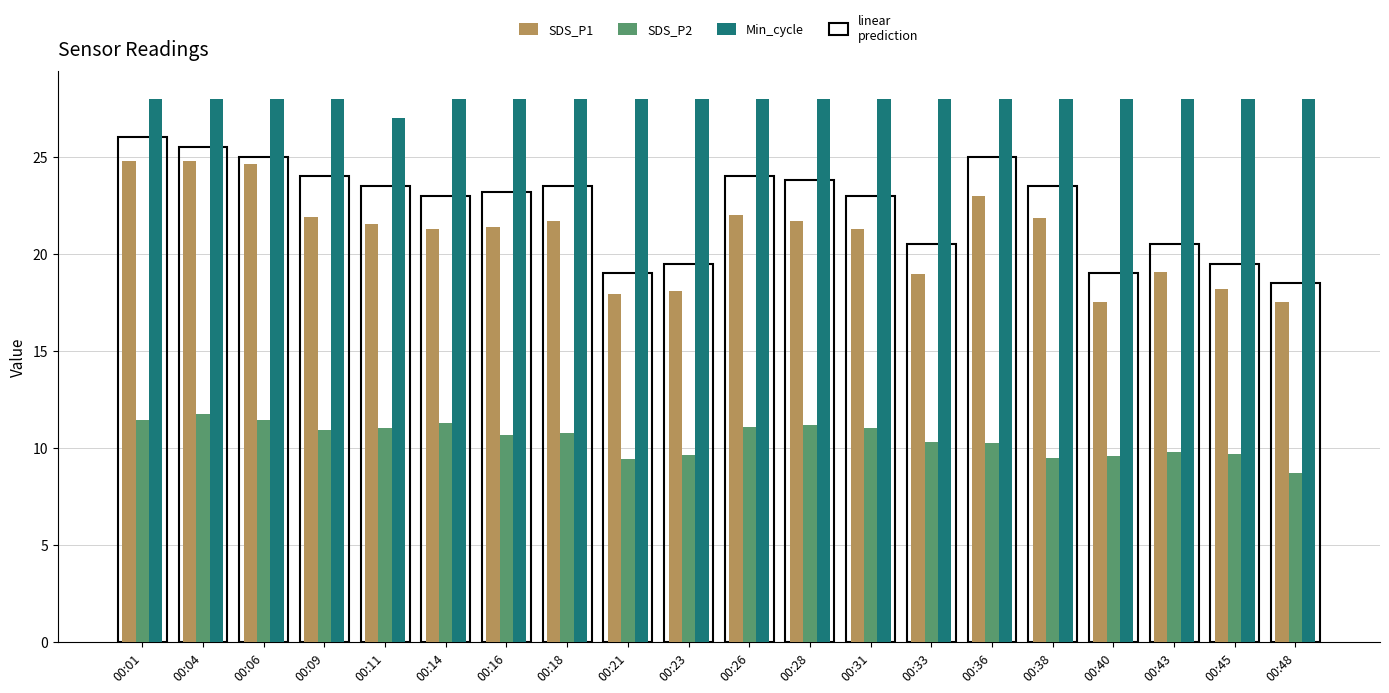

Which series changed the most between 00:16 and 00:26?

SDS_P1